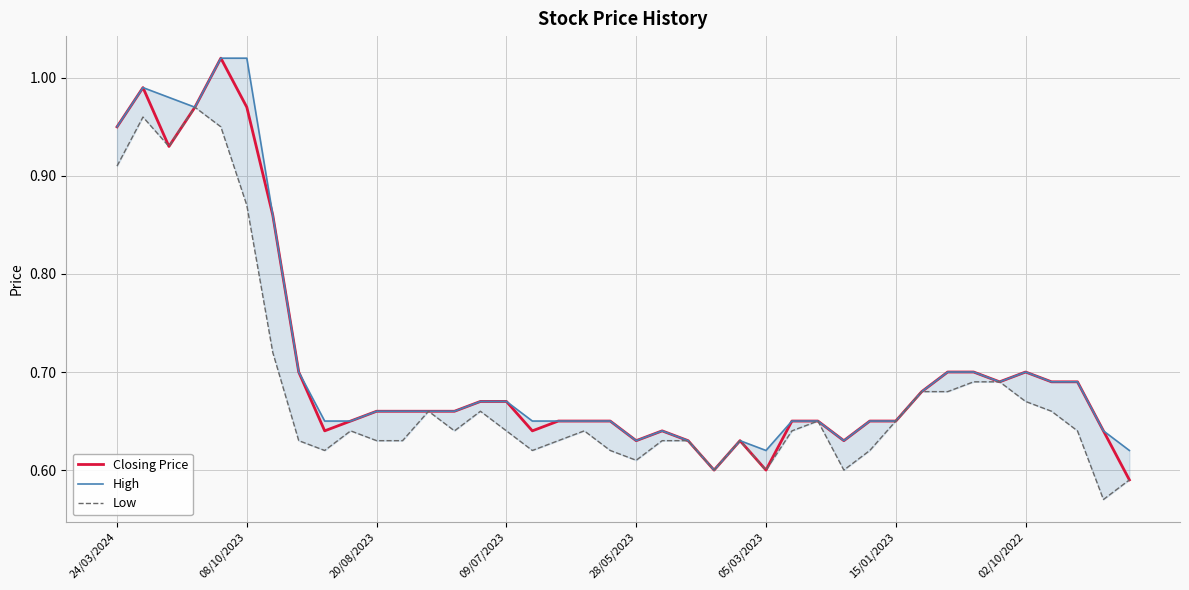

What is the sum of all High values?

28.5